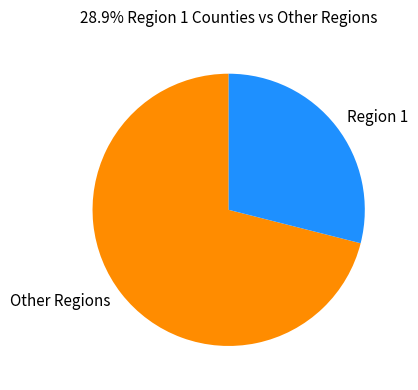

Do Other Regions and Region 1 together represent more than half of the pie?

Yes